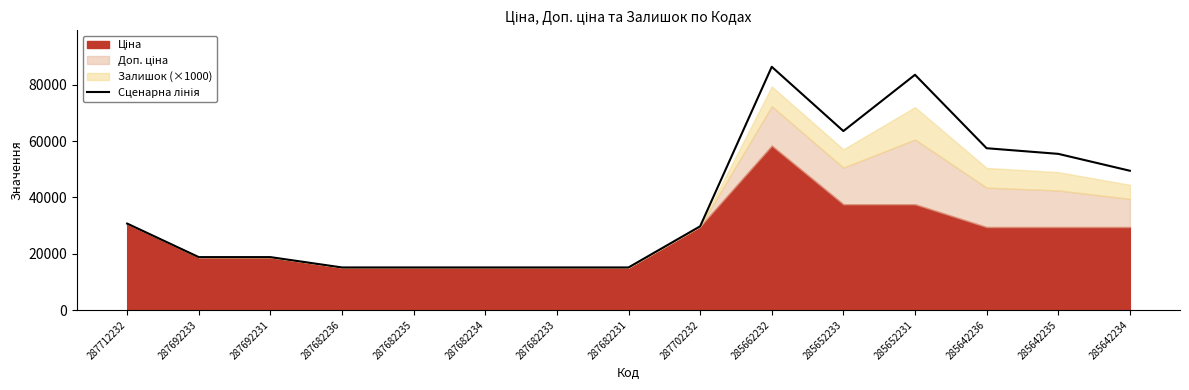

Where is the first local maximum?

285662232